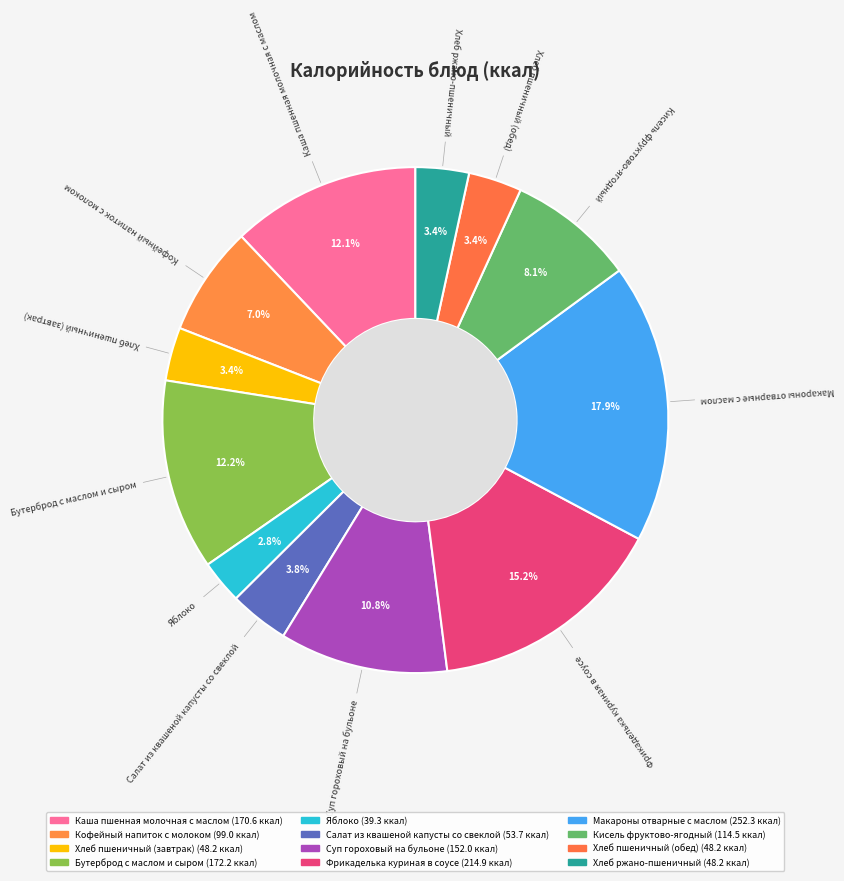

Which slice is the smallest?

Яблоко